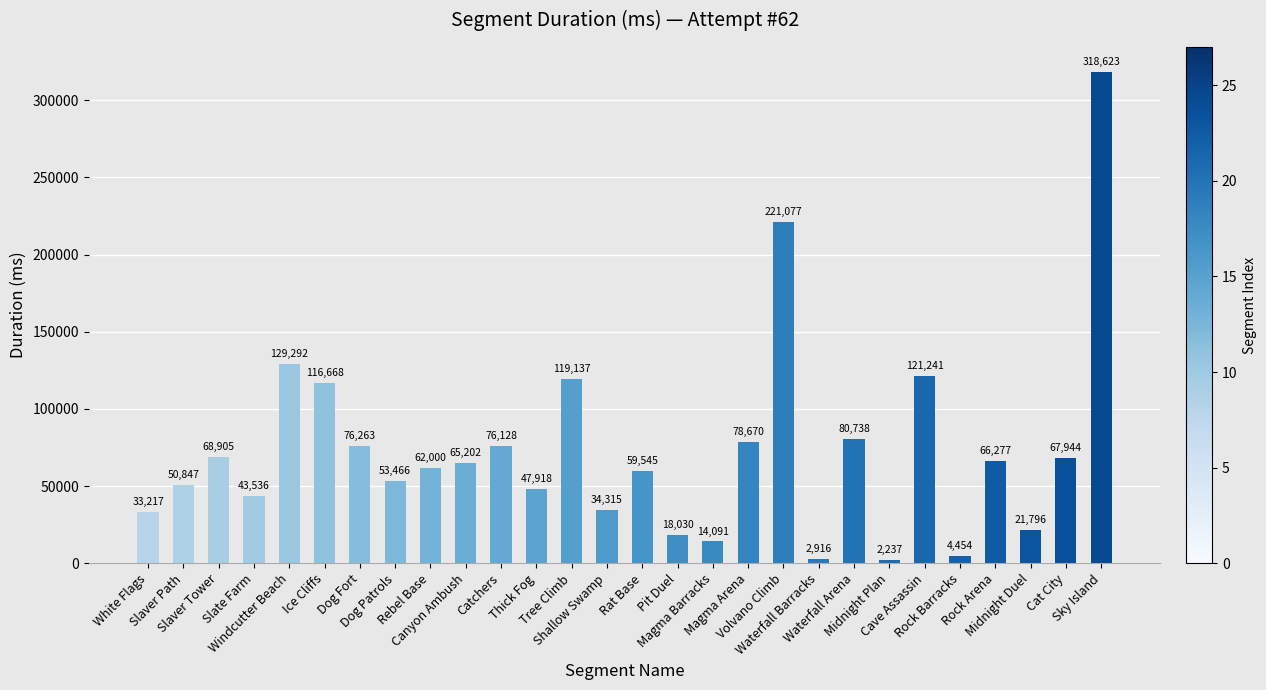

Where does the data first go above 65202?

Slaver Tower